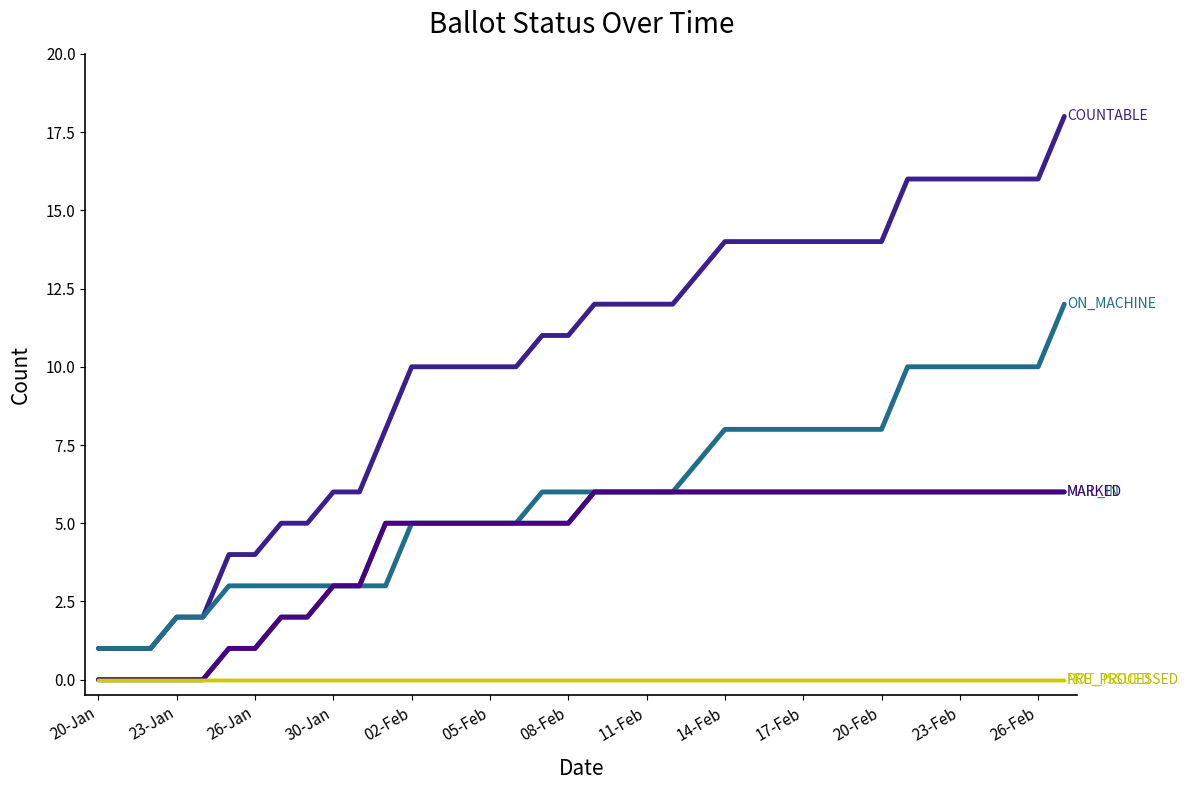

Does the chart display data point markers on the line(s)?

No